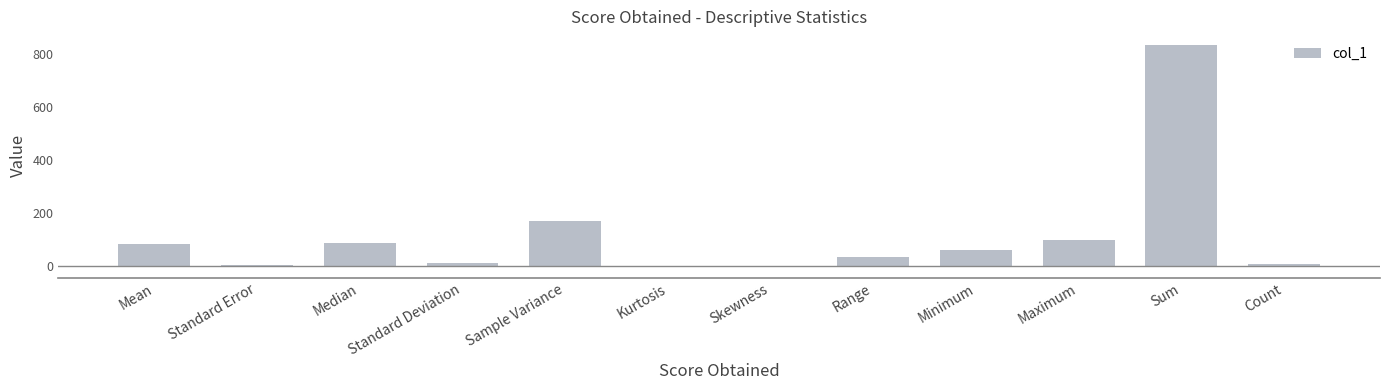

The chart shows a value of 66.0 at Sample Variance. True or false?

False